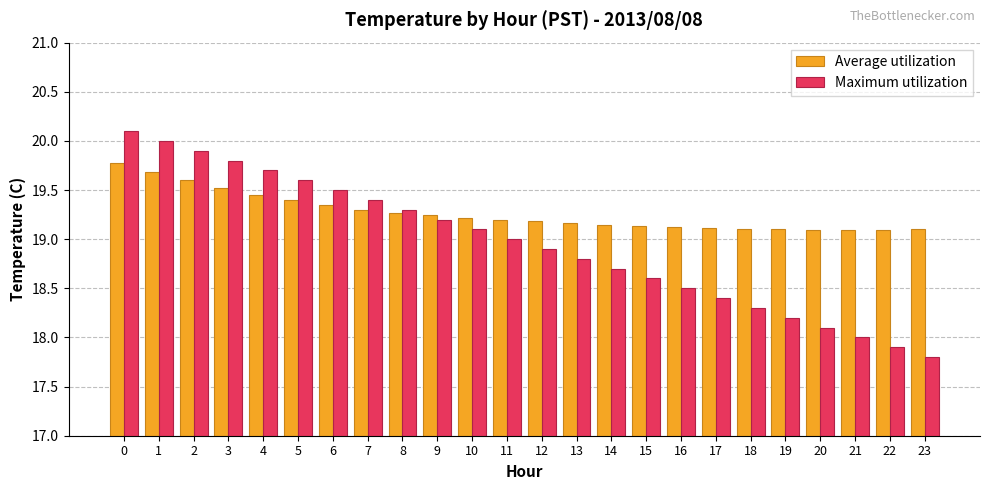

What is the spread (max minus min) of values at 21?

1.1